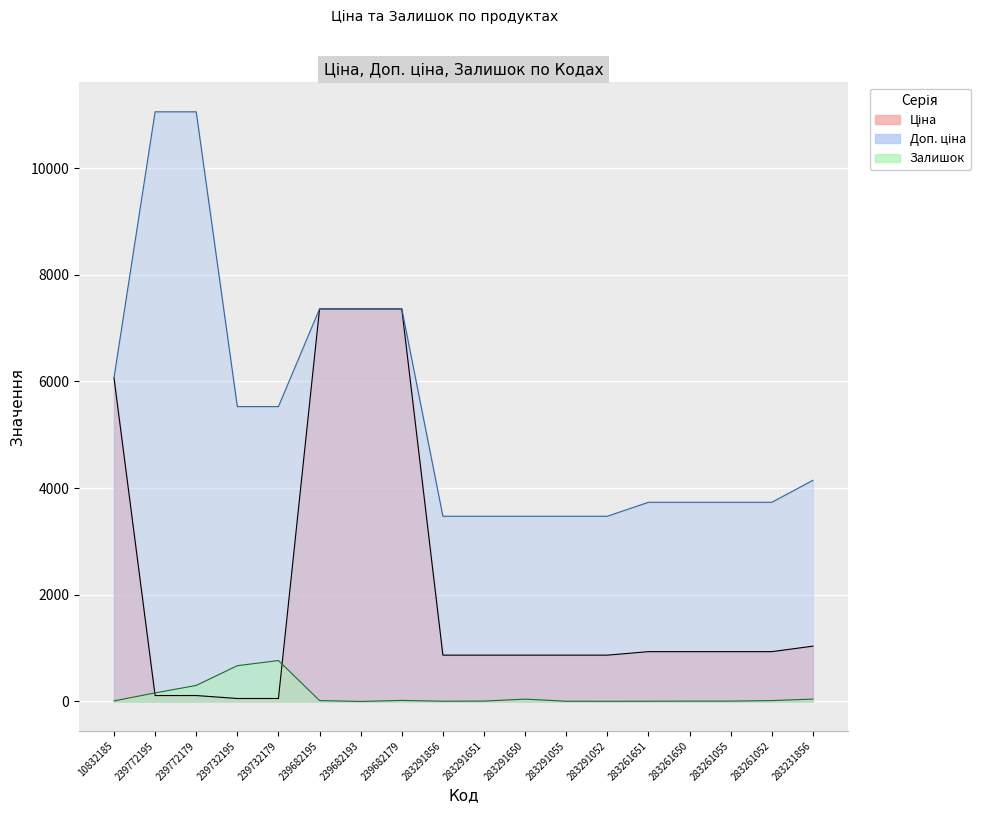

Which label corresponds to the largest value in the chart?

239772195